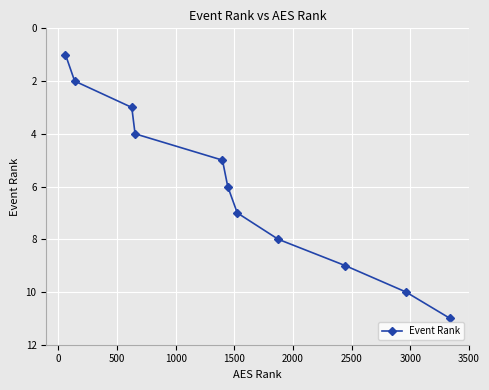

What is the smallest value displayed?

1